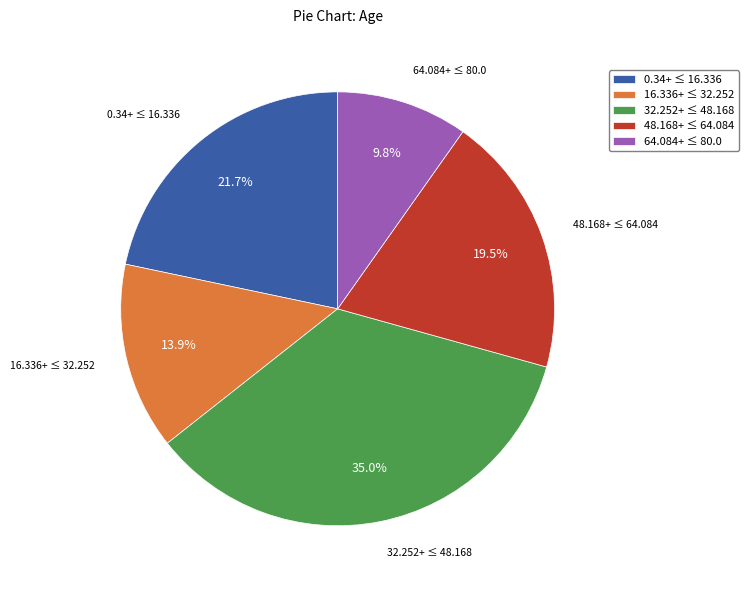

Which has a higher value, 48.168+ ≤ 64.084 or 64.084+ ≤ 80.0?

48.168+ ≤ 64.084